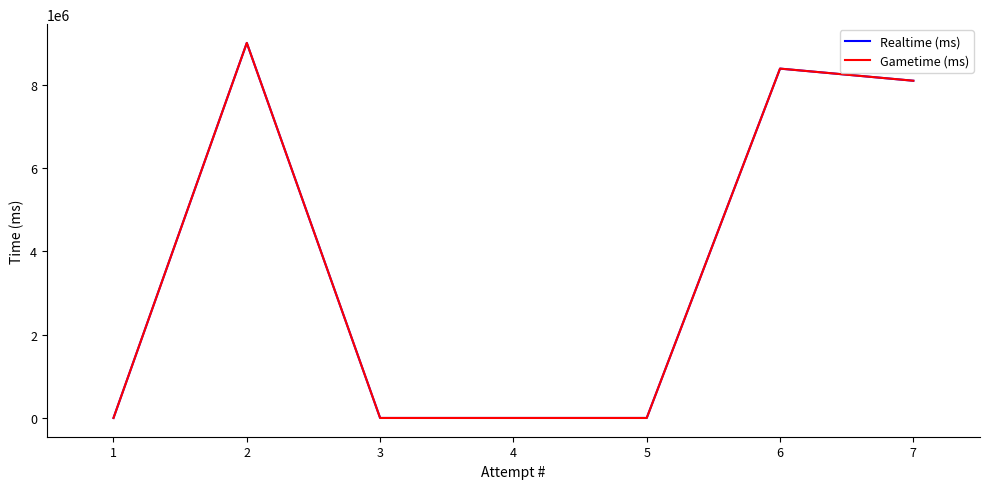

True or false: Realtime (ms) has a value of 15900610 at 2.

False